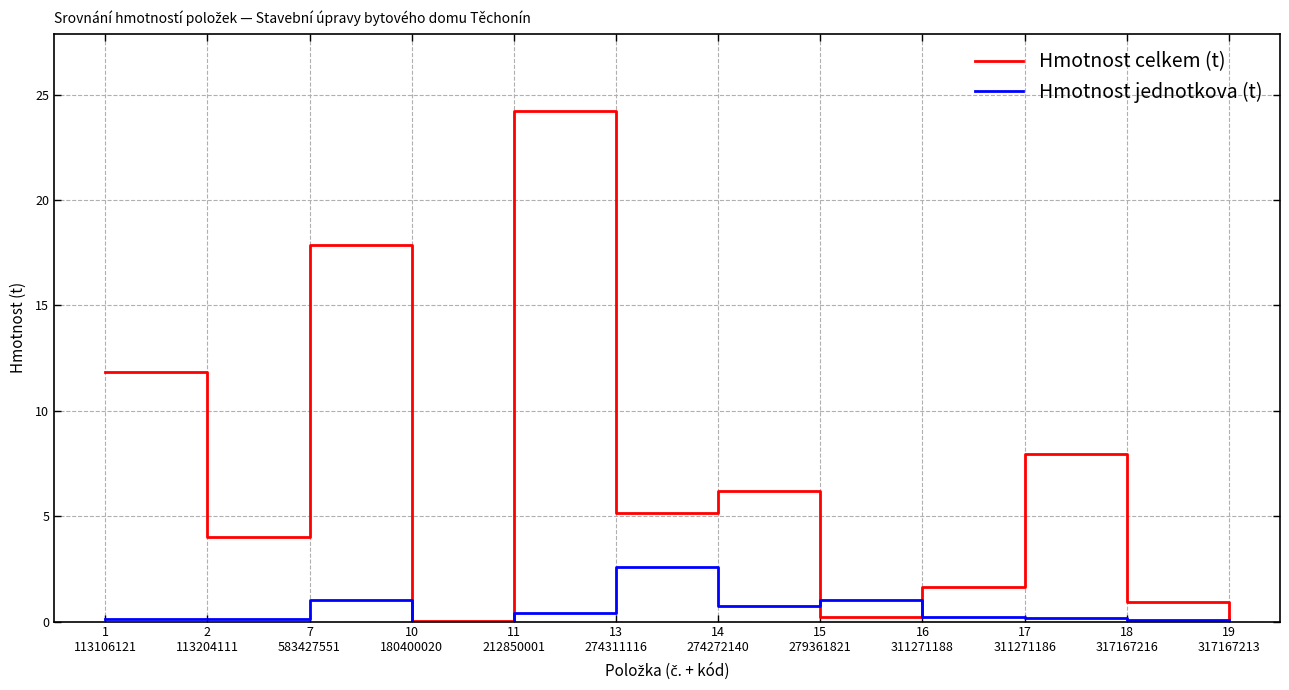

Where does the Hmotnost celkem (t) series first go above 5?

1
113106121